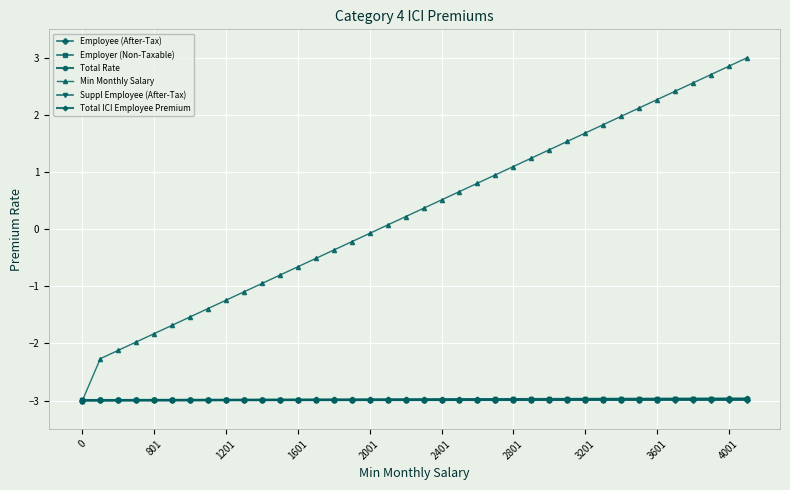

Which series has the largest range (max minus min)?

Min Monthly Salary